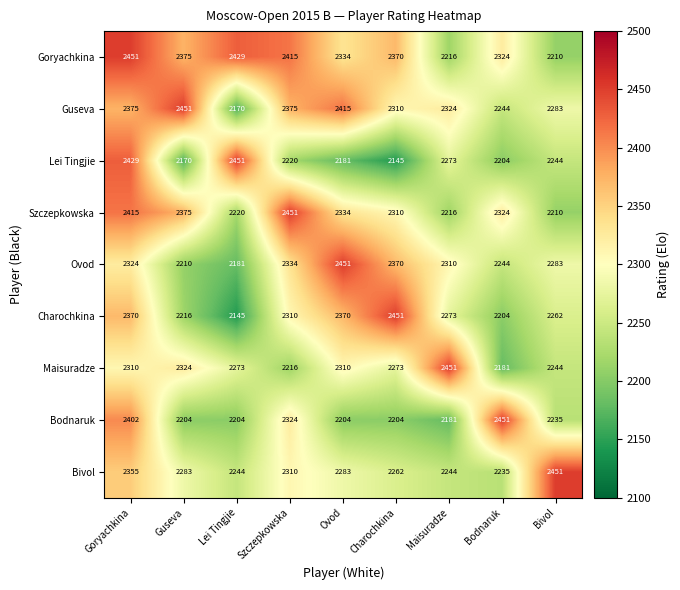

Is the value of Charochkina at Szczepkowska greater than the value of Ovod at Guseva?

Yes